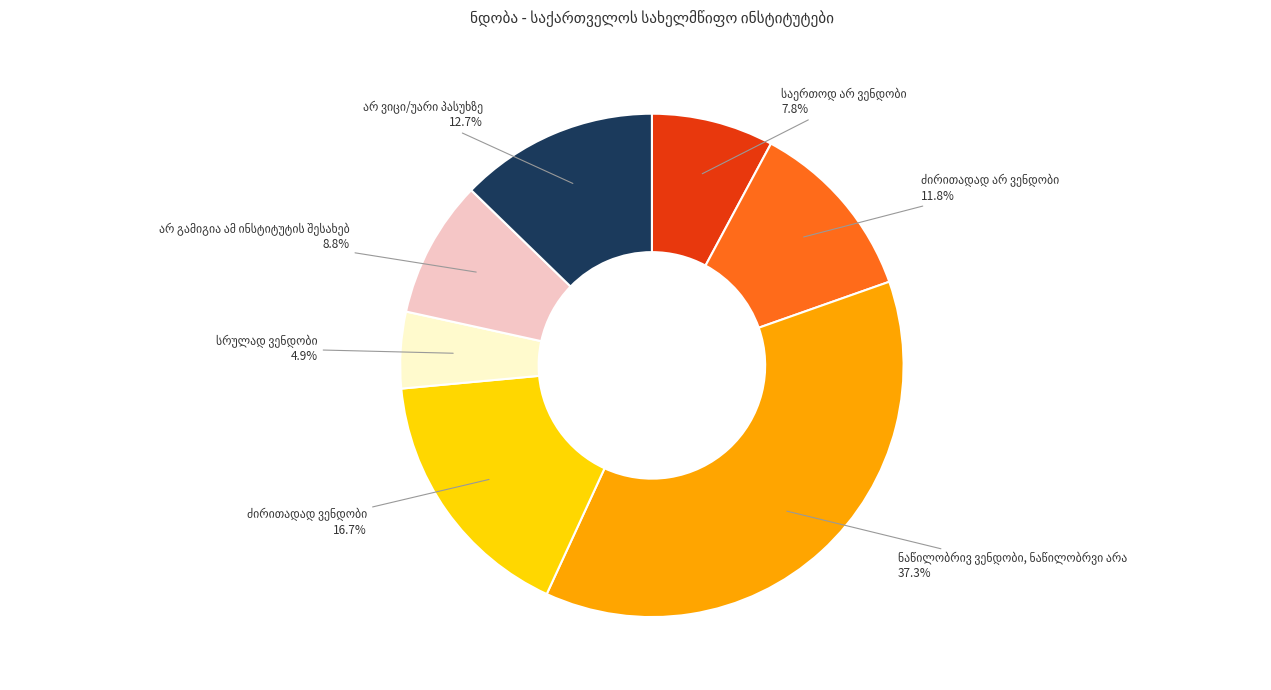

To the nearest percent, what is the difference between the largest and smallest slice percentages?

32%